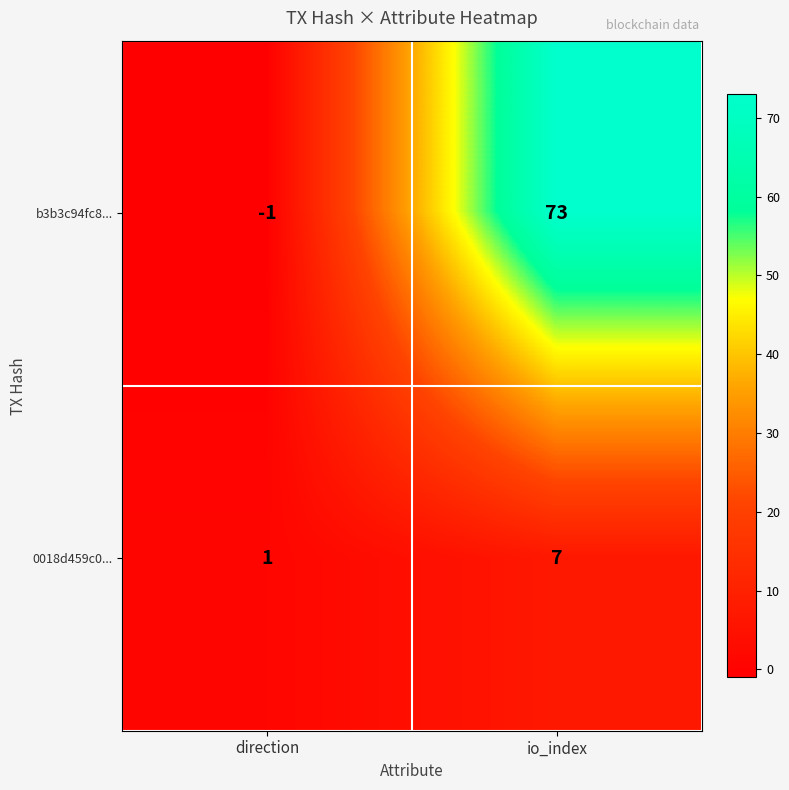

At how many categories does at least one series exceed 11?

1